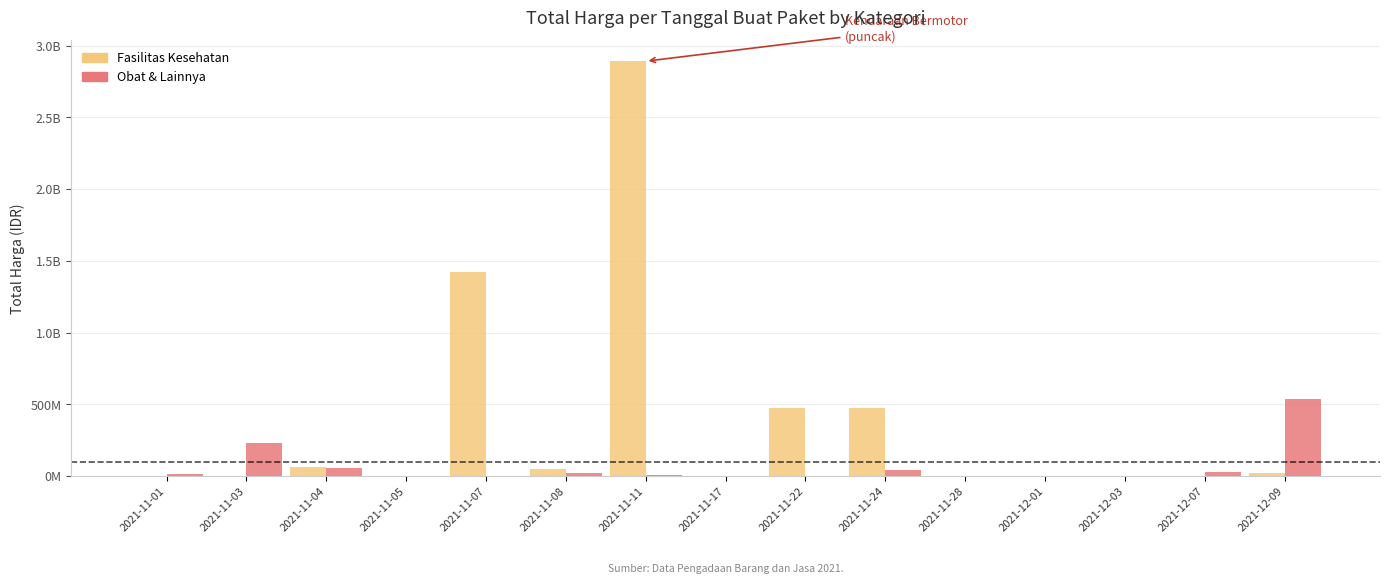

What is the sum of the Obat & Lainnya values at 2021-11-08 and 2021-12-09?

565764960